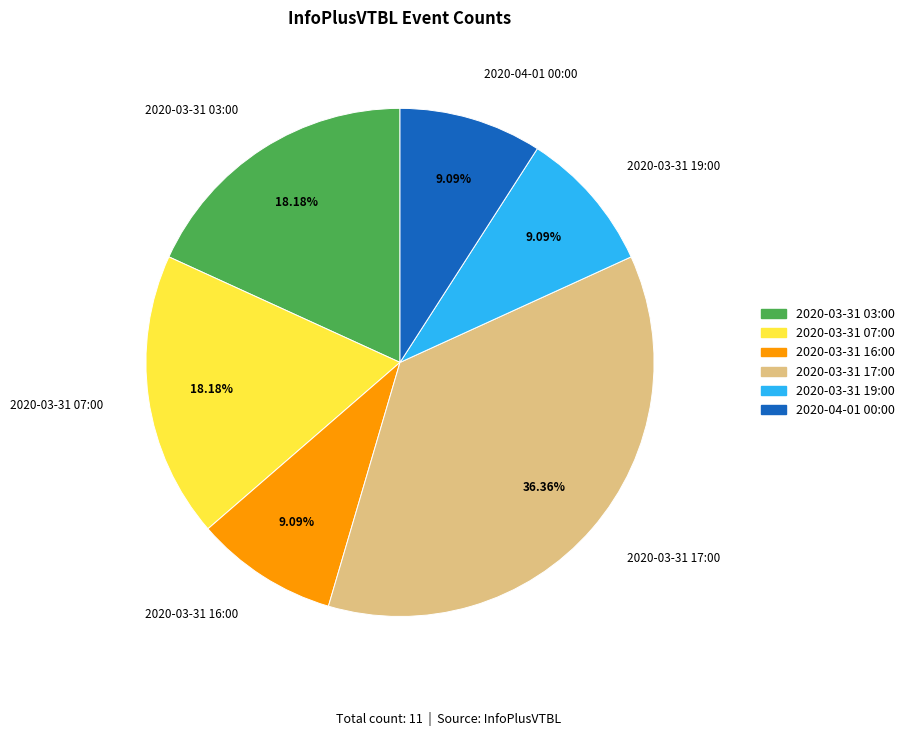

Between 2020-03-31 19:00 and 2020-03-31 07:00, which is larger?

2020-03-31 07:00